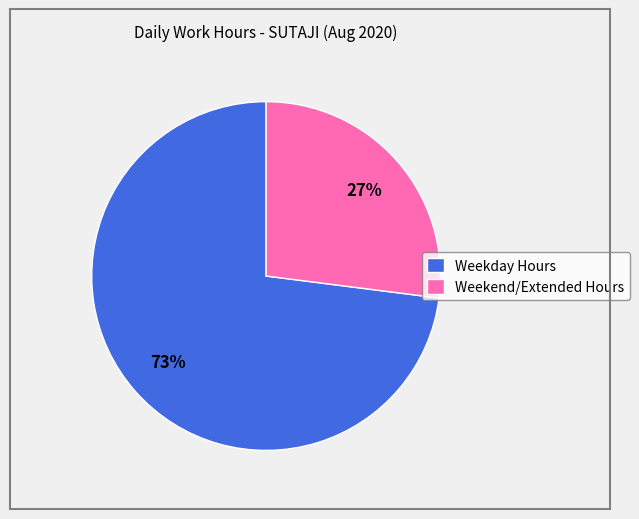

To the nearest percent, what portion does Weekday Hours represent?

73%